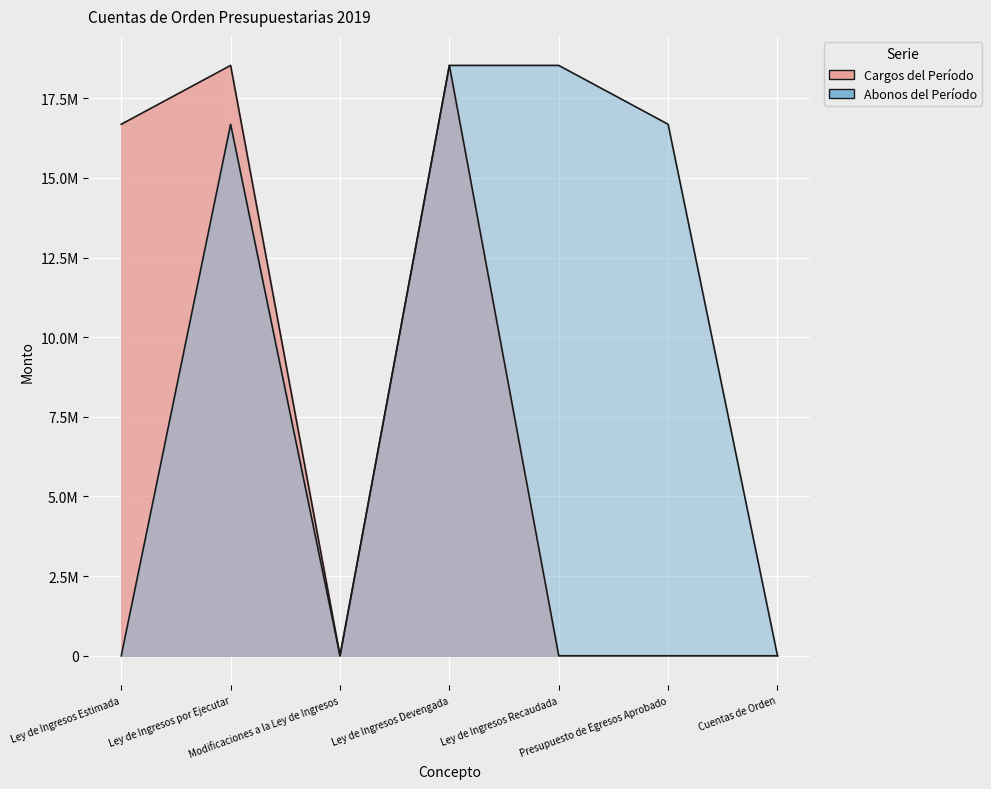

In Cargos del Período, how many points are higher than both neighbors (excluding endpoints)?

2